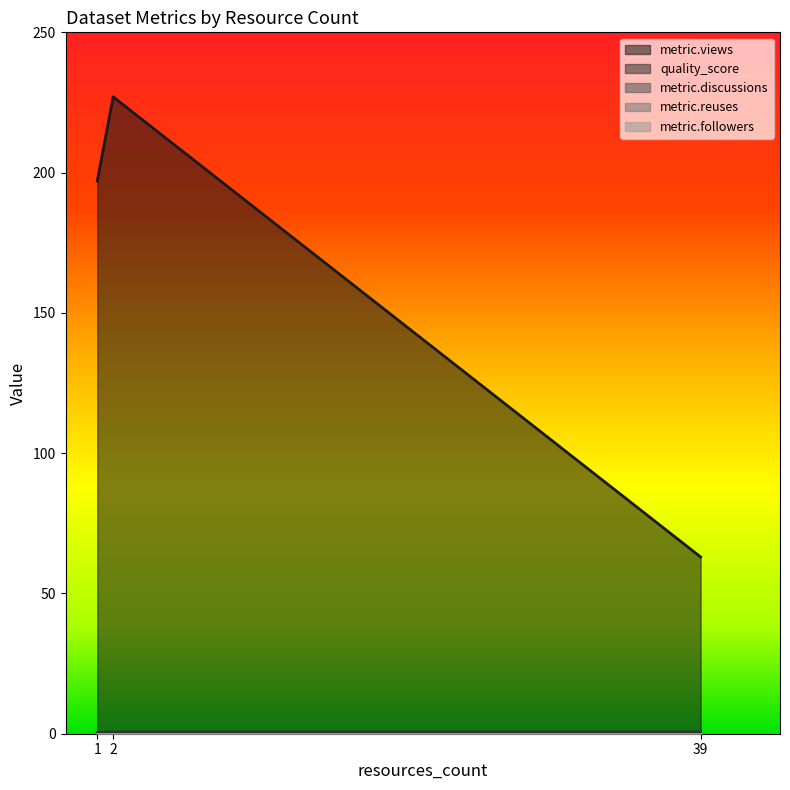

Rank the series by their maximum value, from highest to lowest.

metric.views, quality_score, metric.discussions, metric.reuses, metric.followers